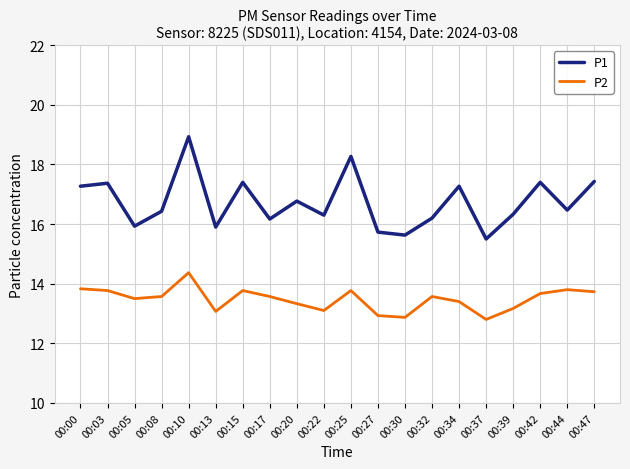

What is the average value of the P1 series?

16.7